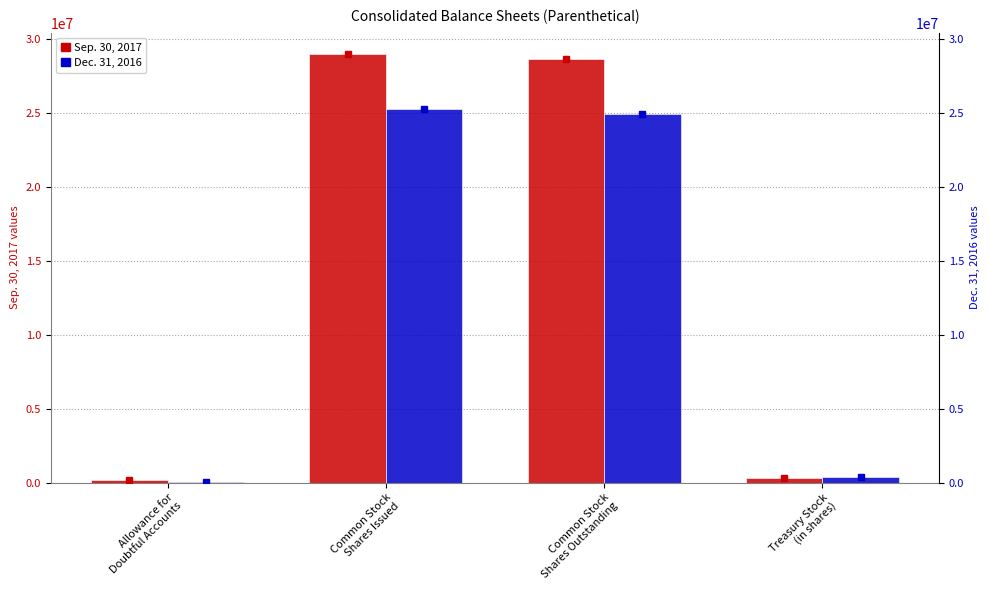

How many values in the Dec. 31, 2016 series exceed 24923662?

1